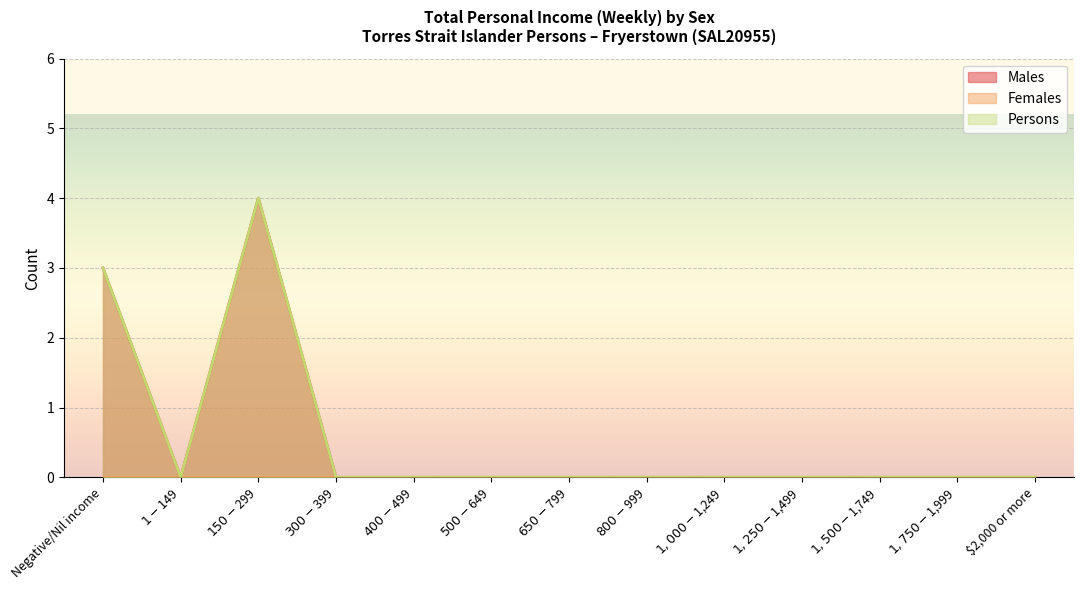

At which label does Persons reach its minimum?

$1-$149